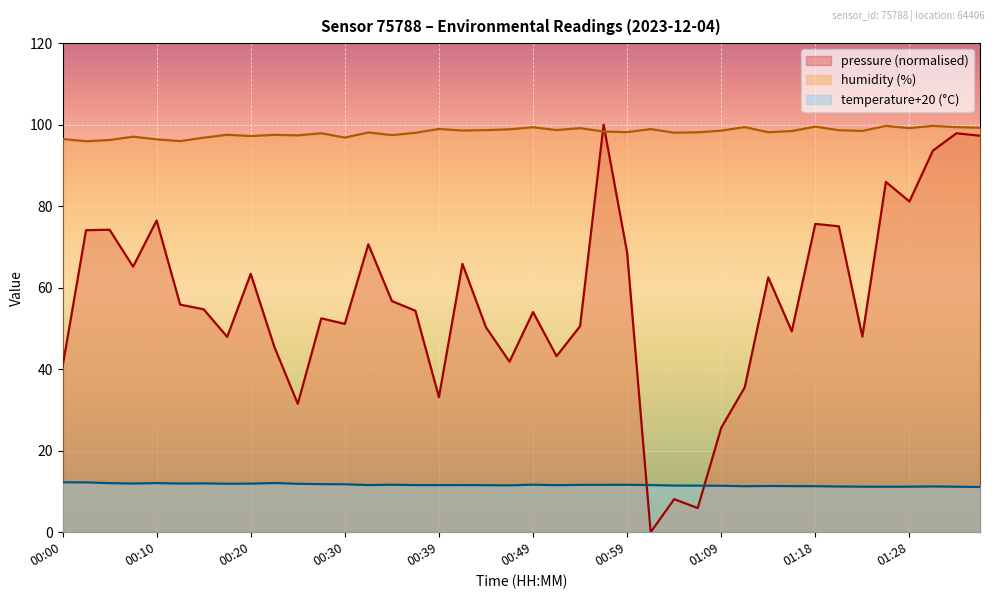

Reading left to right, list all the values displayed in this chart.

temperature: 12.2	12.2	12.0	11.9	12.1	11.9	12.0	11.9	11.9	12.1	11.9	11.8	11.8	11.6	11.7	11.6	11.6	11.6	11.5	11.5	11.7	11.5	11.6	11.6	11.6	11.6	11.4	11.4	11.4	11.3	11.3	11.3	11.3	11.2	11.2	11.2	11.2	11.2	11.2	11.1
humidity: 96.5	95.9	96.2	97.0	96.4	96.0	96.8	97.5	97.2	97.5	97.4	97.9	96.8	98.1	97.4	98.0	99.0	98.6	98.7	98.9	99.4	98.7	99.2	98.3	98.2	98.9	98.0	98.1	98.5	99.4	98.1	98.4	99.5	98.6	98.5	99.7	99.2	99.7	99.4	99.2